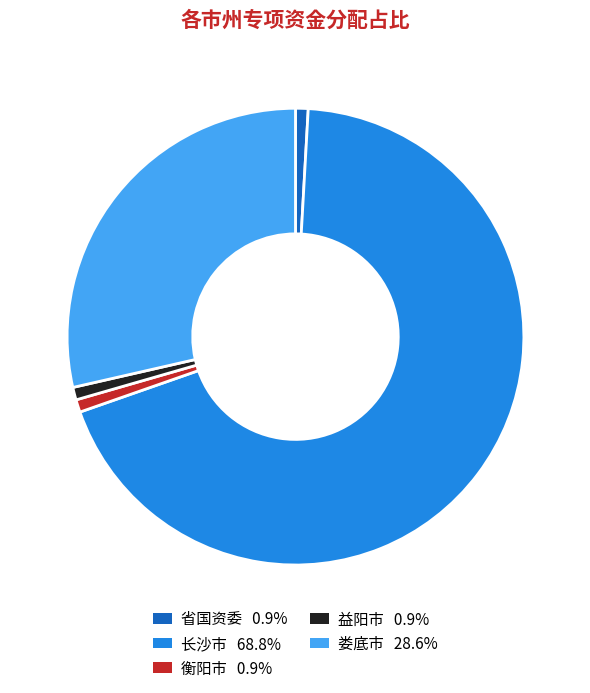

What is the largest slice in the pie chart?

长沙市